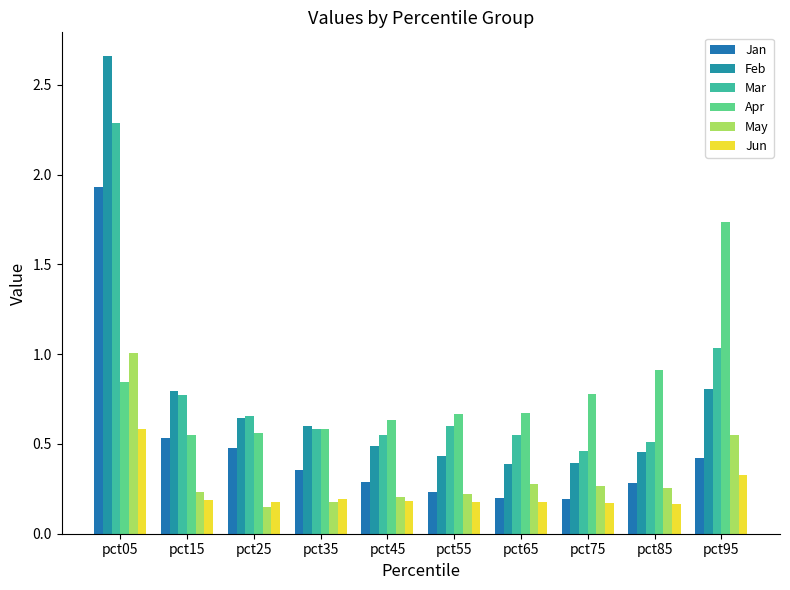

Are the bars grouped side by side (vs. stacked)?

Yes